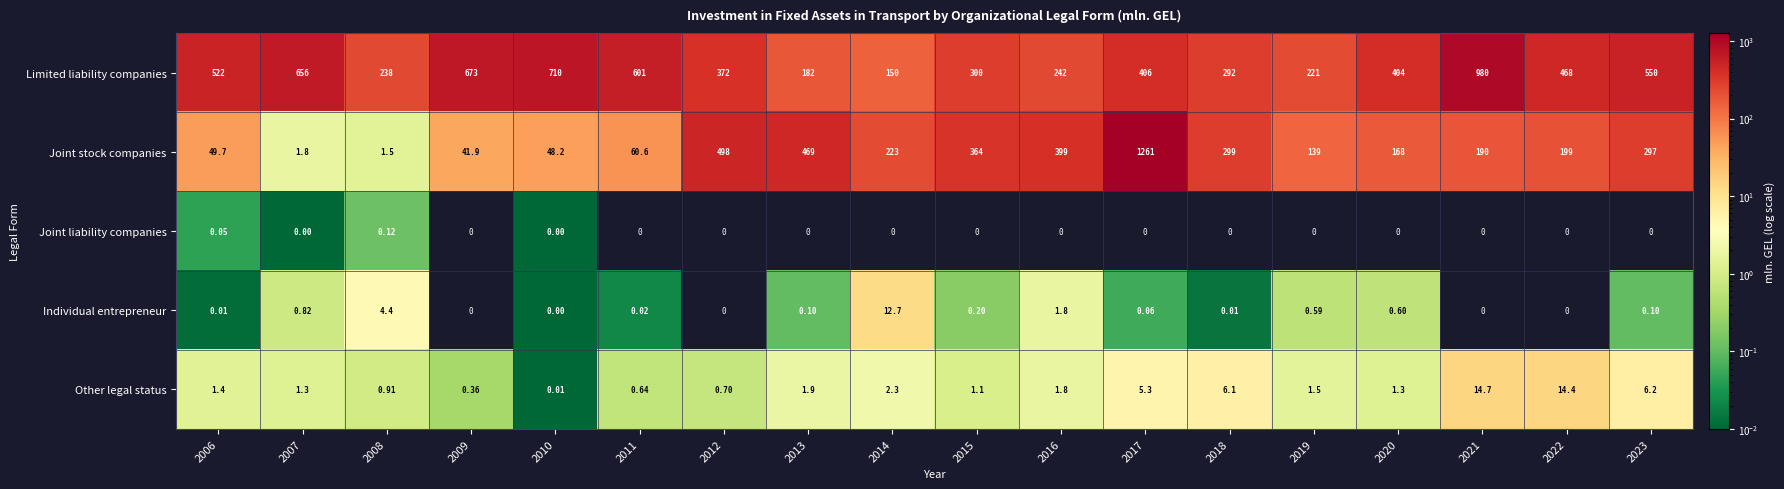

Which series has the largest range (max minus min)?

Joint stock companies